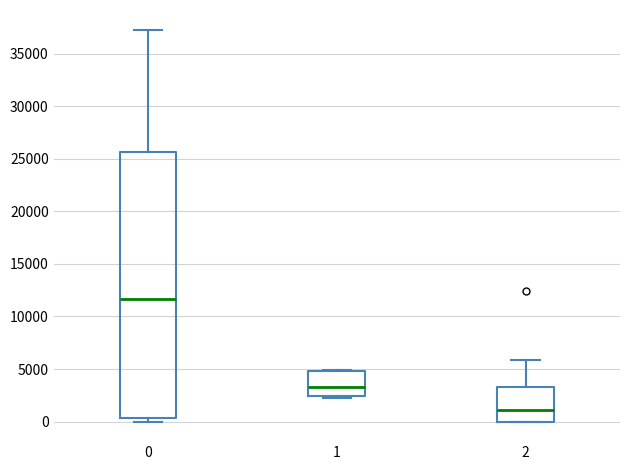

Reading left to right, transcribe this box plot: for each box, give where its median line is, the range the box spans, and where its two whiskers end, as read against the y-axis. The values are not printed on the chart, so give them approximately, as read against the axis.

0: median 11500, box 500 to 25500, whiskers 0 to 37500
1: median 3500, box 2500 to 5000, whiskers 2500 to 5000
2: median 1000, box 0 to 3500, whiskers 0 to 6000